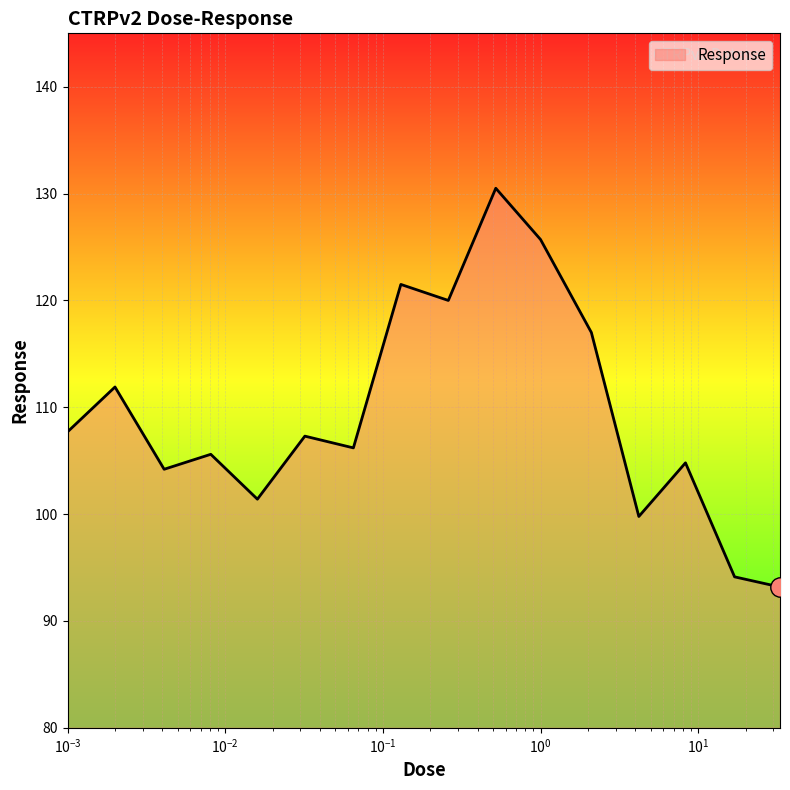

What is the difference between the maximum and minimum values?

37.3